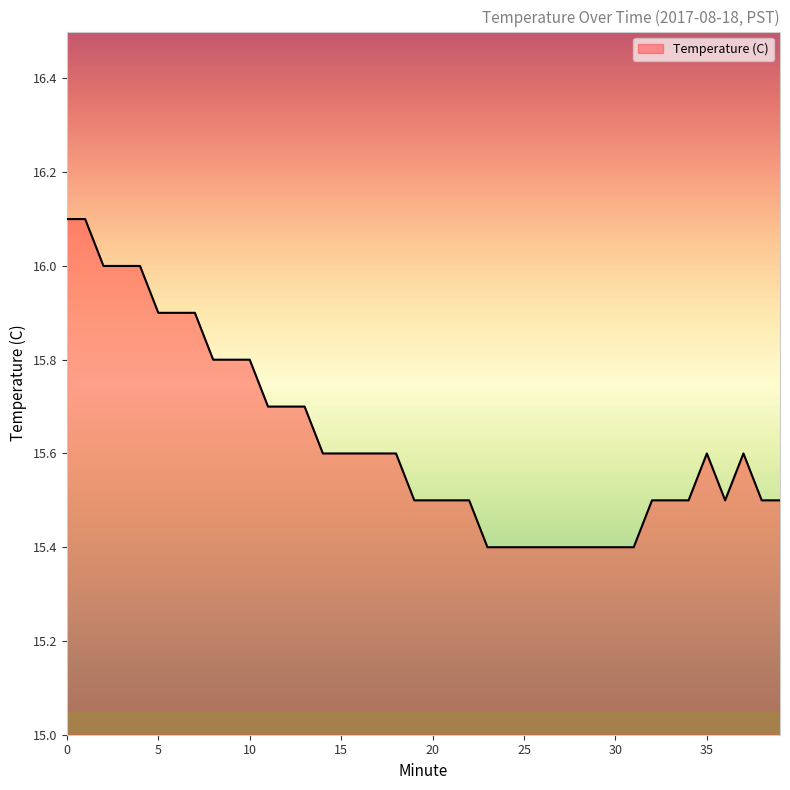

How many lines are shown in the chart?

1